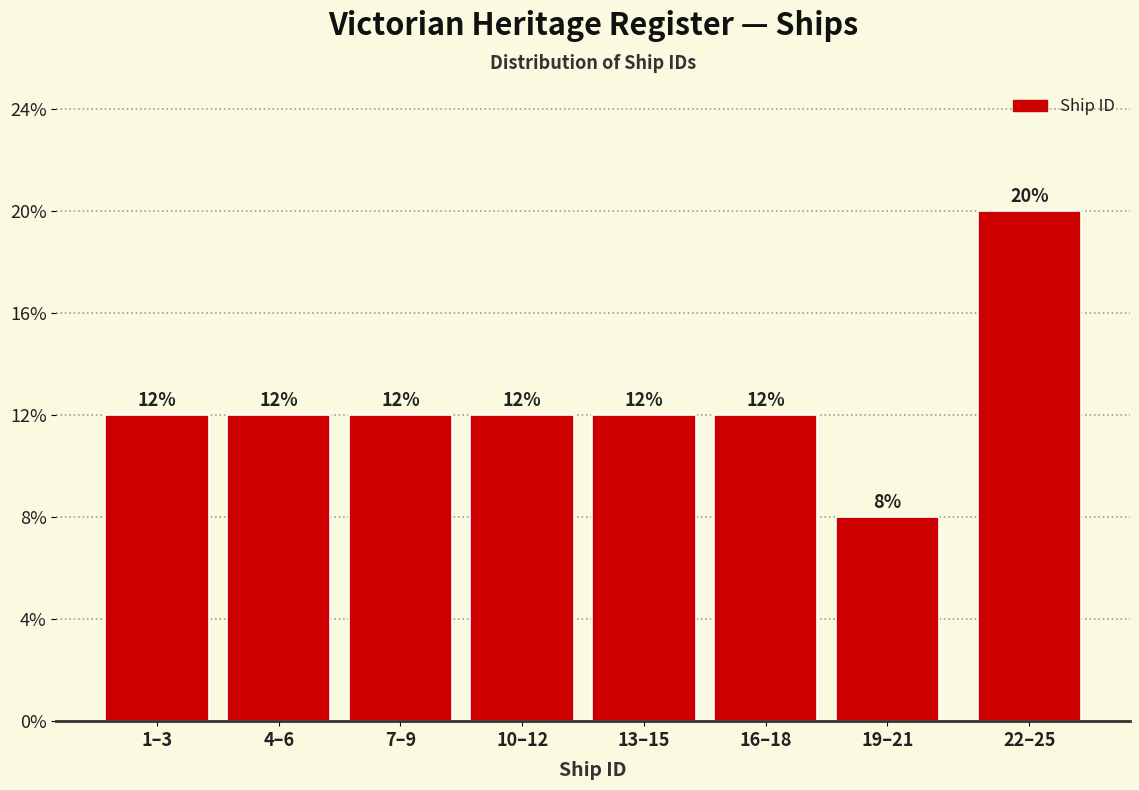

Does the chart contain any negative values?

No